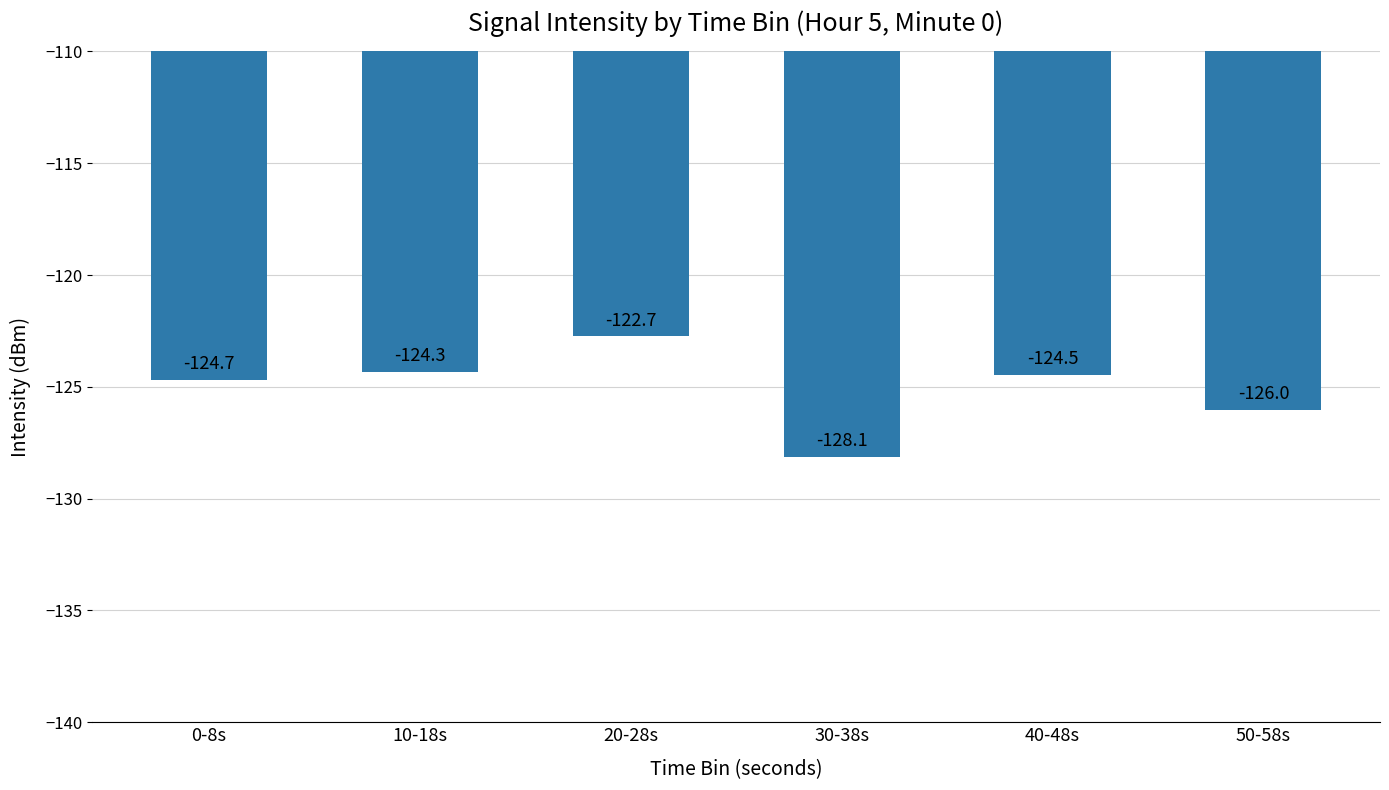

Which label corresponds to the largest value in the chart?

20-28s